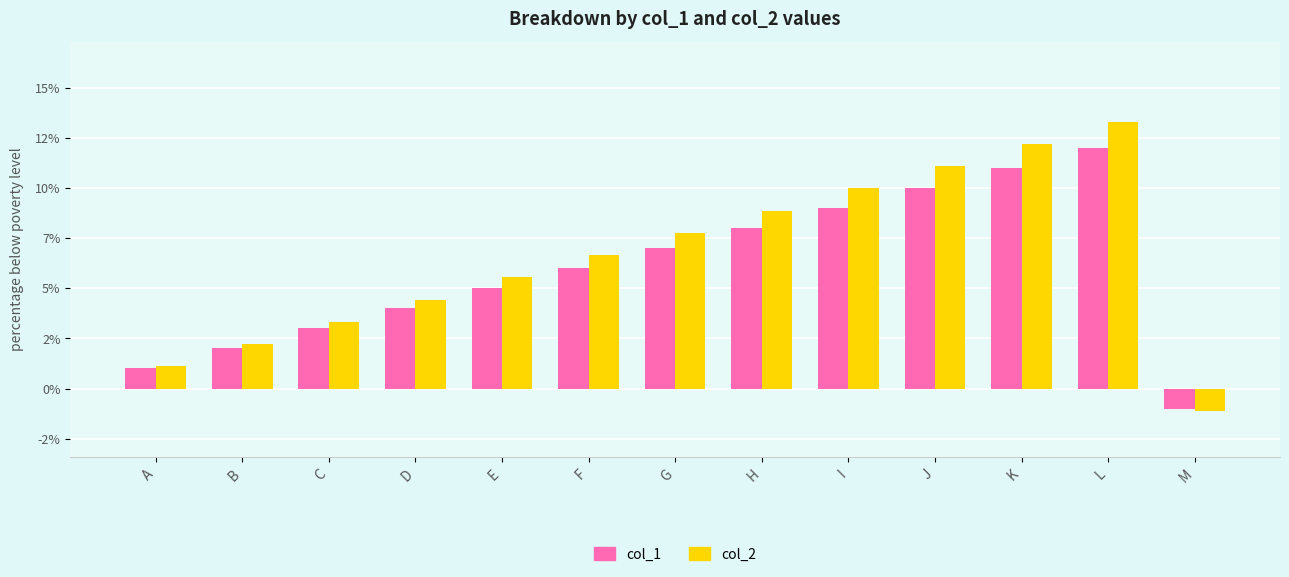

What are all the series names shown in the legend?

col_1, col_2